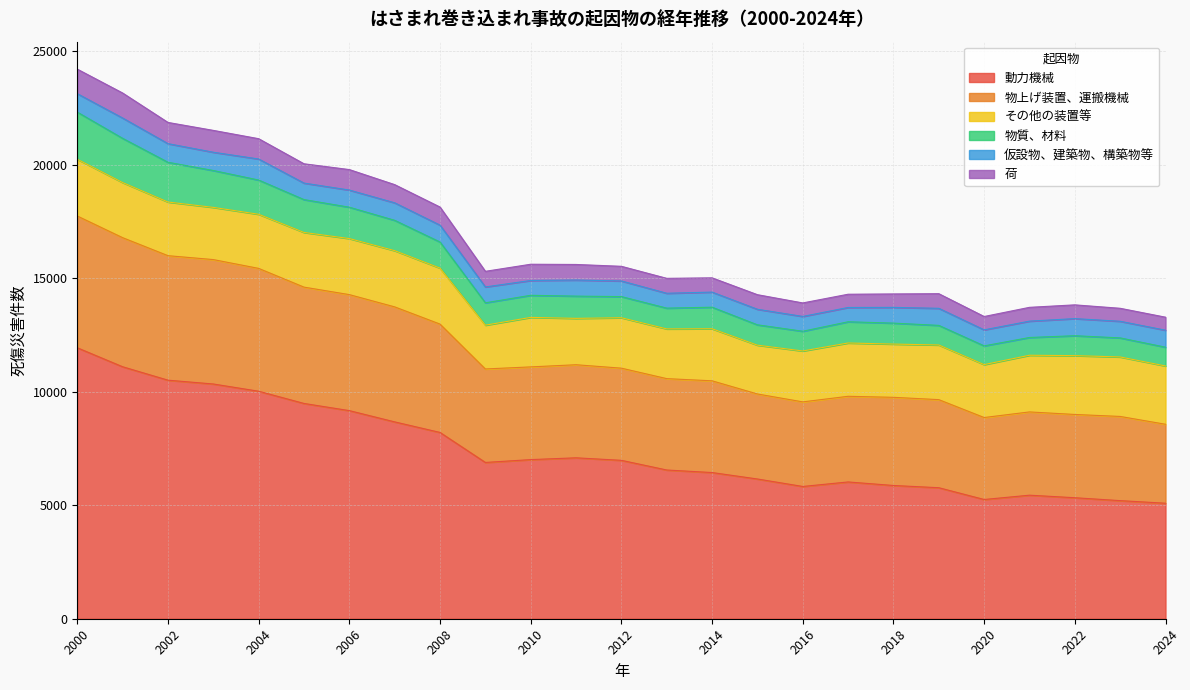

At which label does 動力機械 reach its peak?

2000